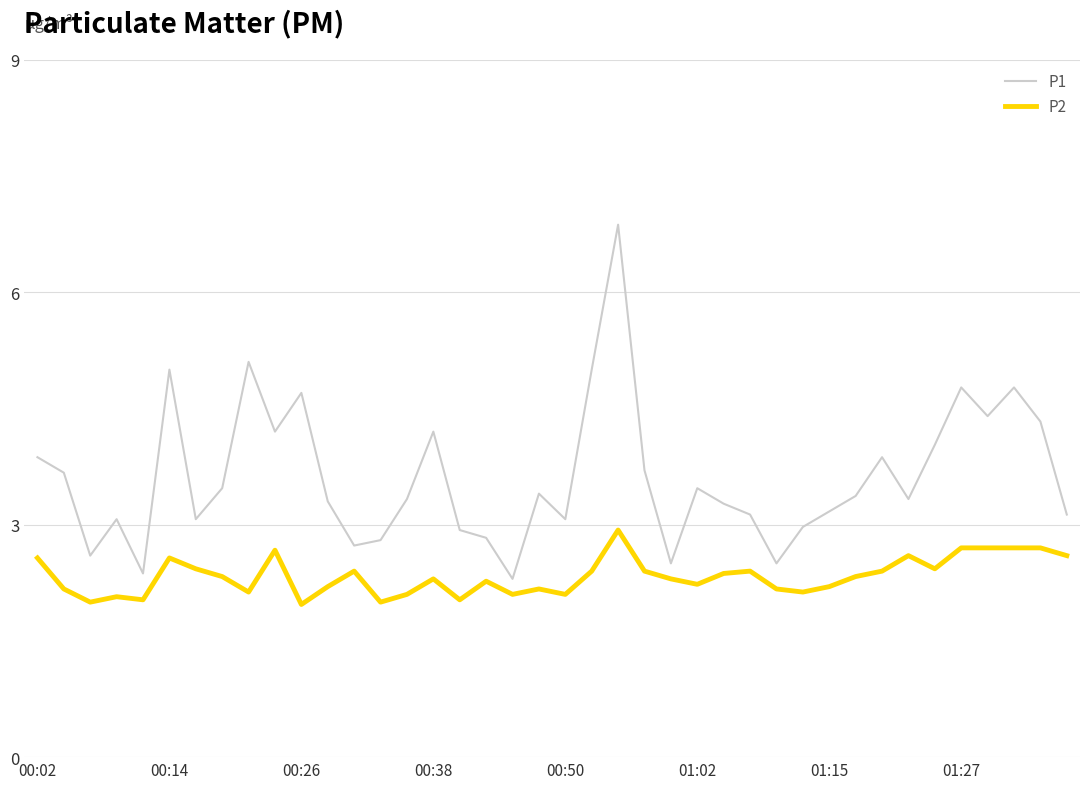

Reading right to left, list all the values displayed in this chart.

P1: 3.1	4.3	4.8	4.4	4.8	4.0	3.3	3.9	3.4	3.2	3.0	2.5	3.1	3.3	3.5	2.5	3.7	6.9	5.0	3.1	3.4	2.3	2.8	2.9	4.2	3.3	2.8	2.7	3.3	4.7	4.2	5.1	3.5	3.1	5.0	2.4	3.1	2.6	3.7	3.9
P2: 2.6	2.7	2.7	2.7	2.7	2.4	2.6	2.4	2.3	2.2	2.1	2.2	2.4	2.4	2.2	2.3	2.4	2.9	2.4	2.1	2.2	2.1	2.3	2.0	2.3	2.1	2.0	2.4	2.2	2.0	2.7	2.1	2.3	2.4	2.6	2.0	2.1	2.0	2.2	2.6